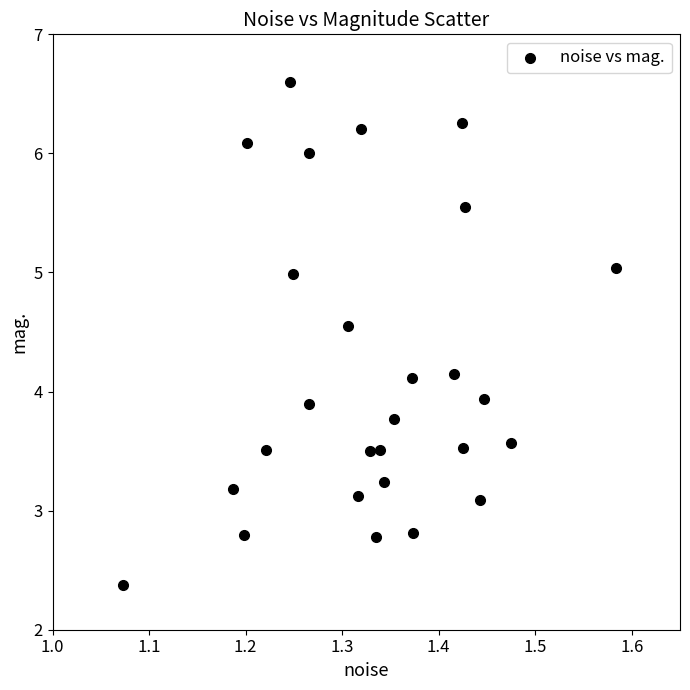

What is the range of X values (max minus min)?

0.5